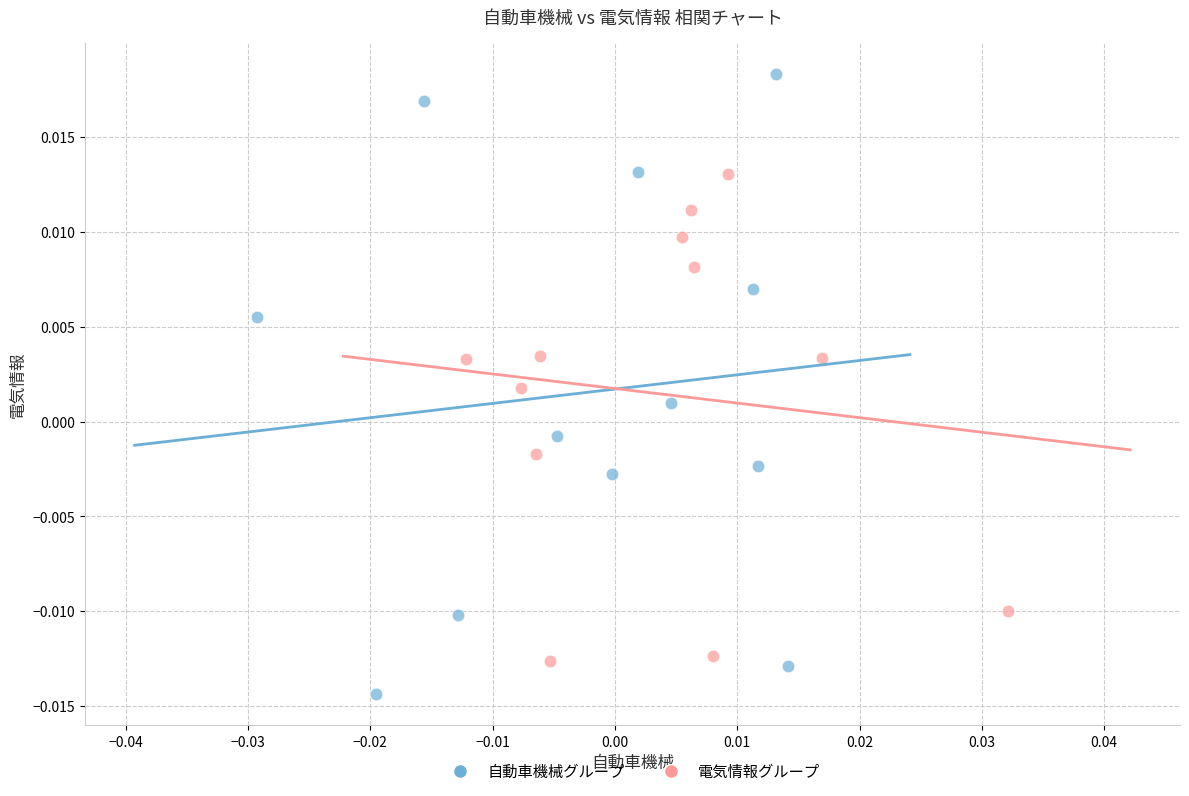

What are all the series names shown in the legend?

自動車機械グループ, 電気情報グループ